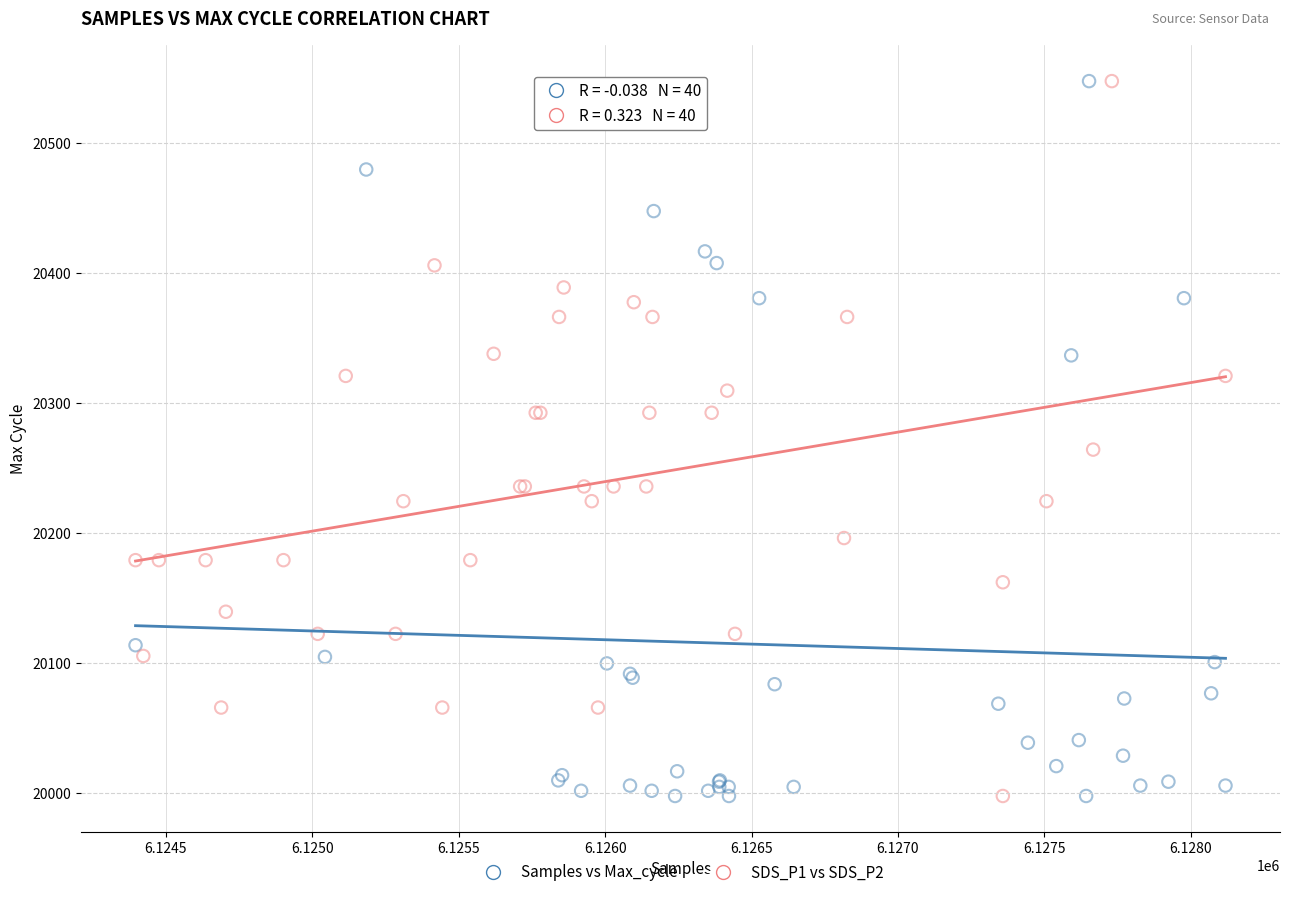

What are all the series names shown in the legend?

Samples vs Max_cycle, SDS_P1 vs SDS_P2